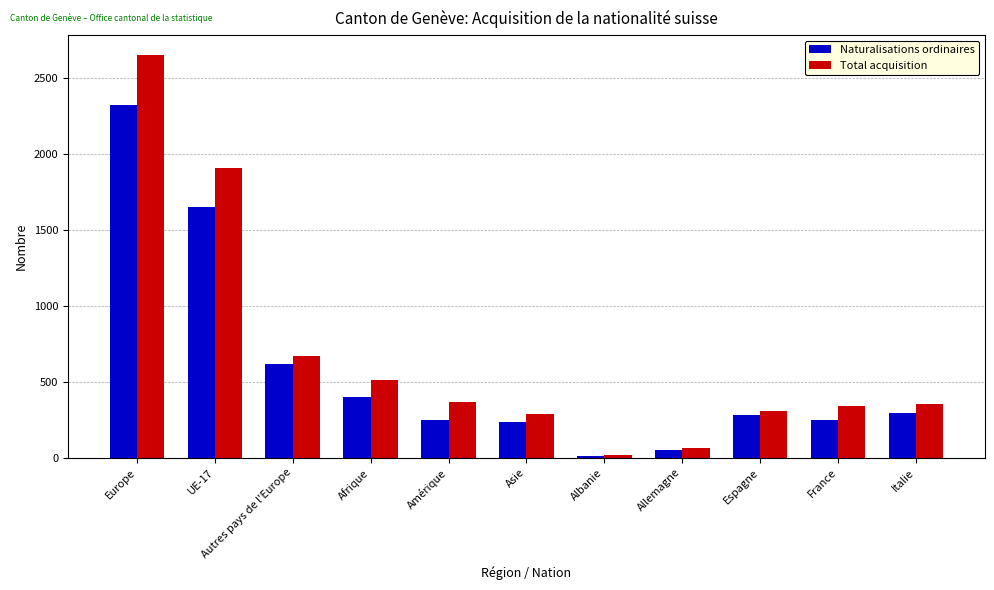

Are the bars grouped side by side (vs. stacked)?

Yes